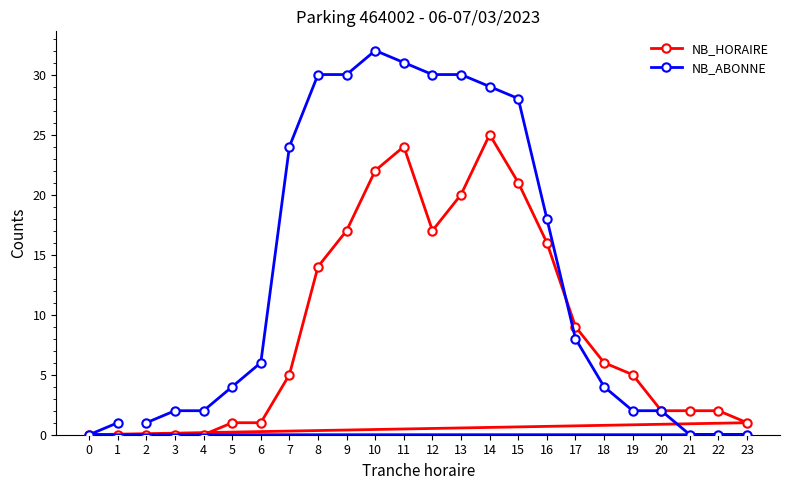

At which label does NB_HORAIRE reach its peak?

14